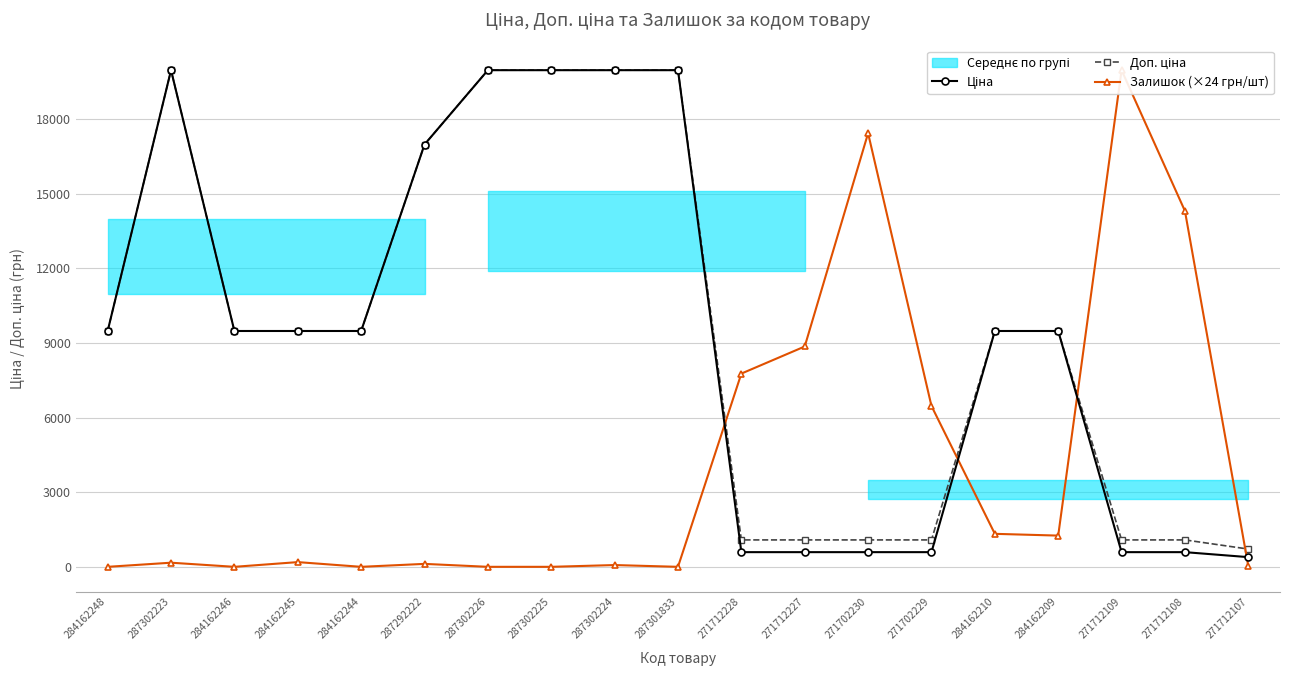

The value of Доп. ціна at 271712227 is 1081.7. True or false?

True